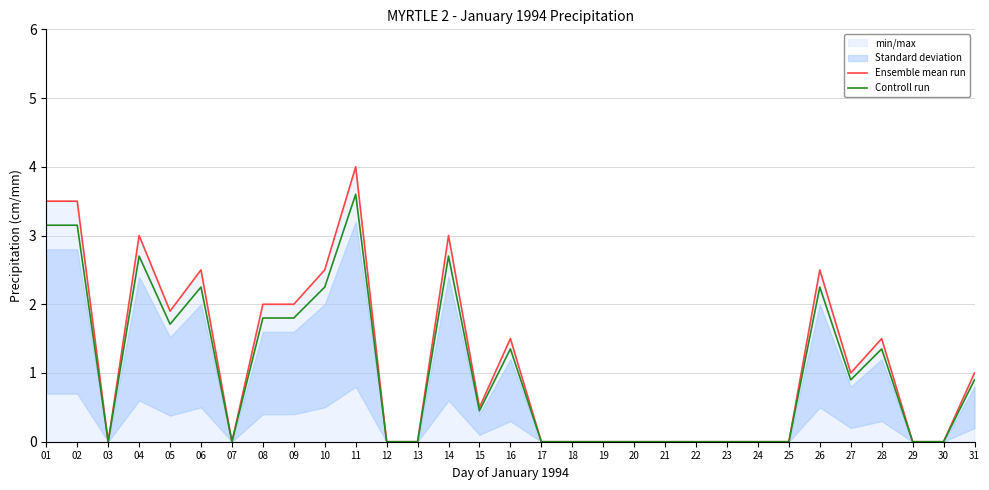

At which category does Ensemble mean run reach its first local valley?

03